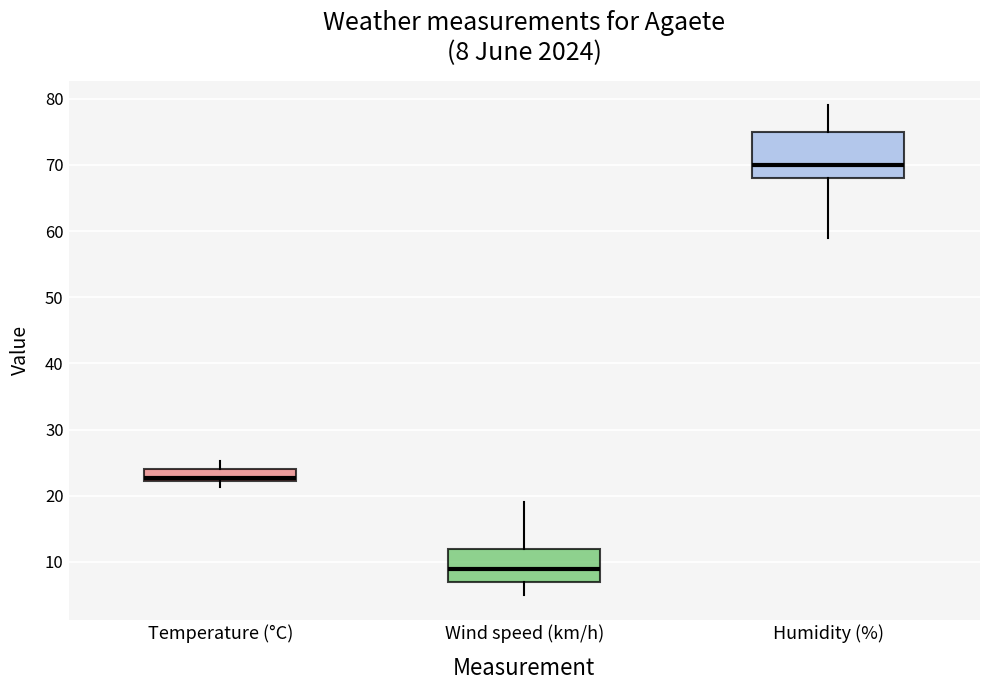

Which box has the lowest median line?

Wind speed (km/h)